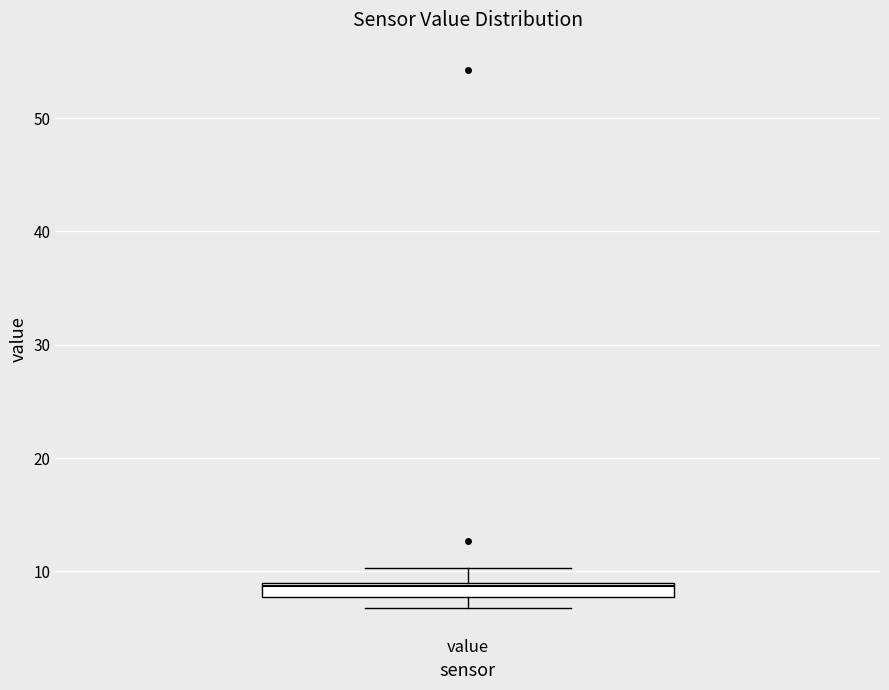

Where is the lower edge of the box for value on the y-axis? The values are not printed on the chart, so give them approximately, as read against the axis.

8